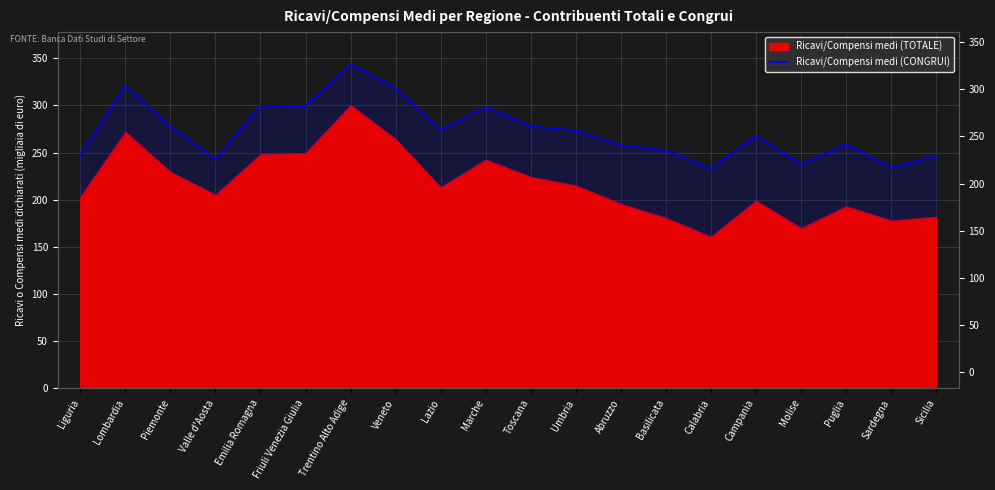

How many points are higher than both their immediate neighbors (excluding endpoints)?

6